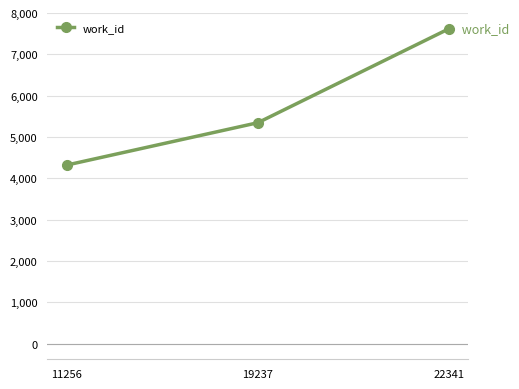

Approximately how many times larger is the value at 11256 compared to 19237?

0.8